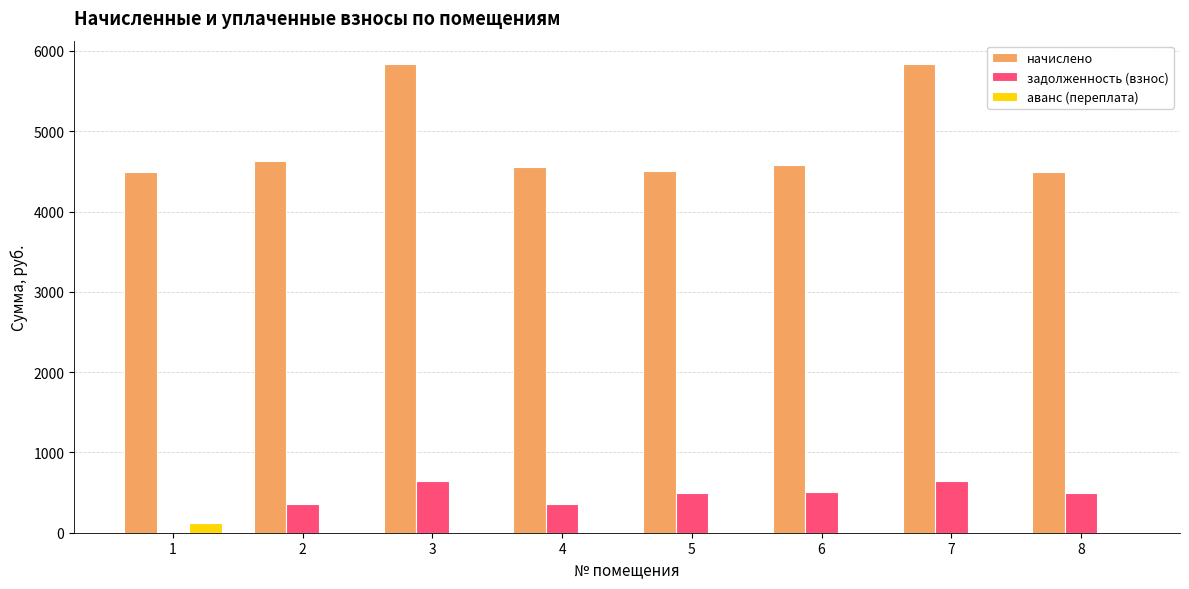

What is the sum of all задолженность (взнос) values?

3514.7